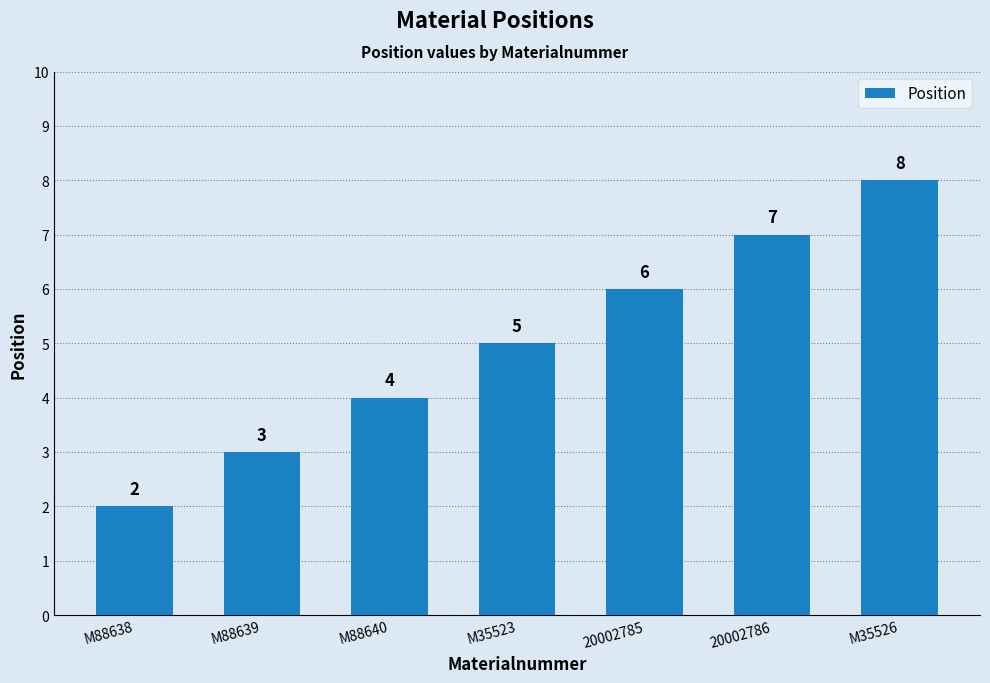

Reading left to right, what are all the values shown in this chart?

M88638=2	M88639=3	M88640=4	M35523=5	20002785=6	20002786=7	M35526=8